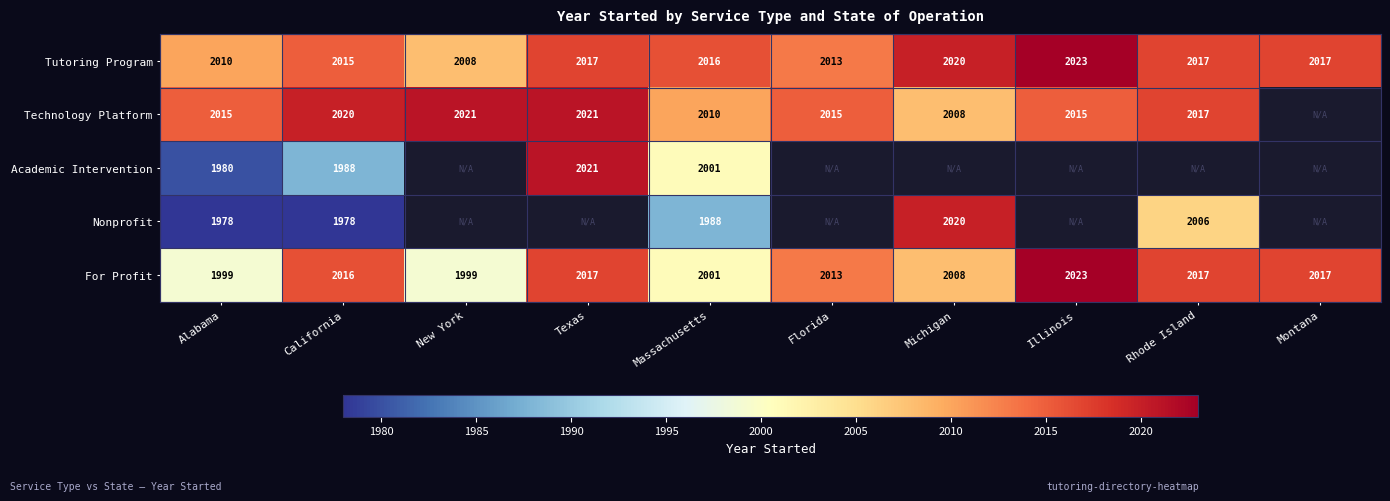

What is the sum of the For Profit values at Texas and Rhode Island?

4034